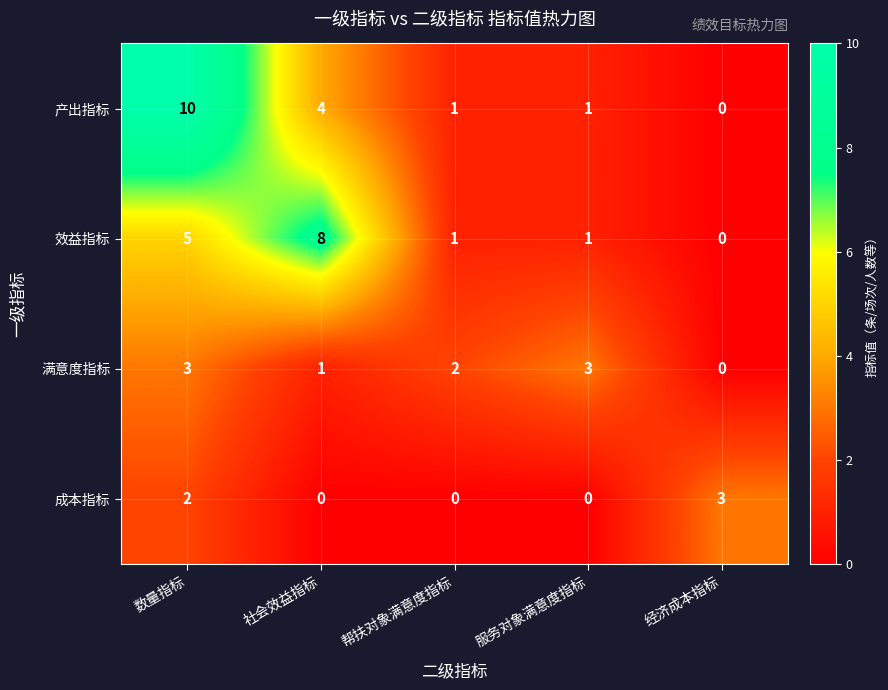

Reading right to left, extract all data points from this chart.

产出指标: 0	1	1	4	10
效益指标: 0	1	1	8	5
满意度指标: 0	3	2	1	3
成本指标: 3	0	0	0	2